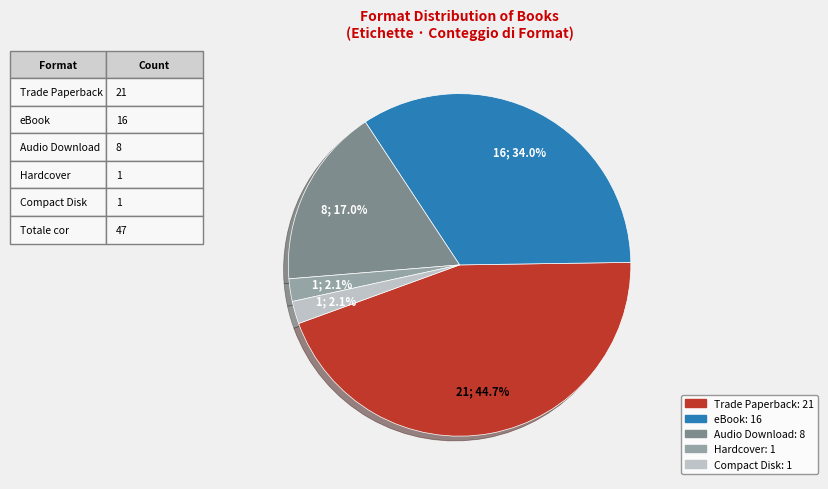

What is the largest slice in the pie chart?

Trade Paperback